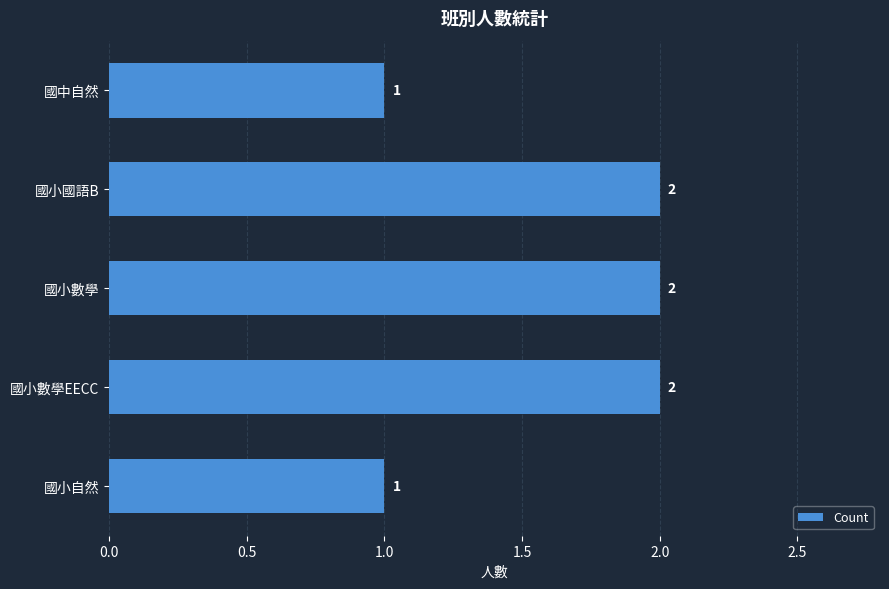

Is it true that the value at 國小數學 is 3?

False